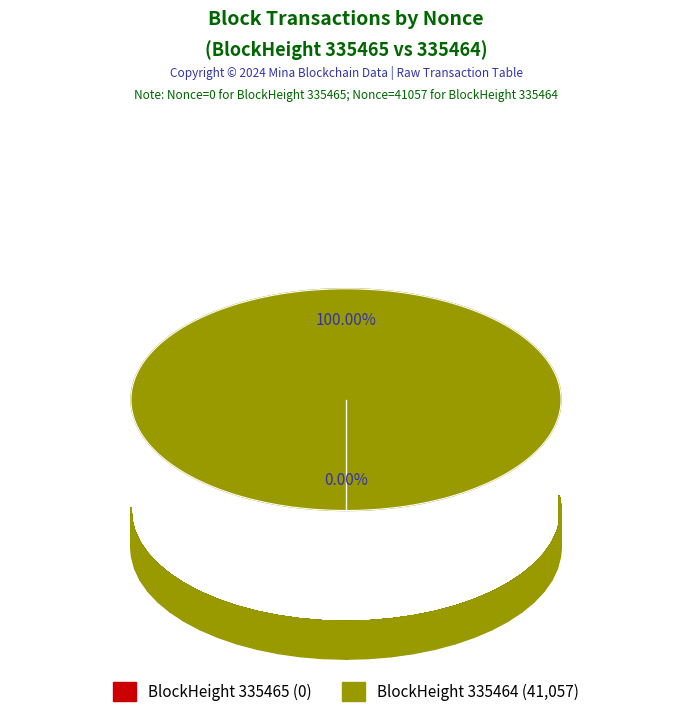

Rank the categories by value from lowest to highest.

335465, 335464